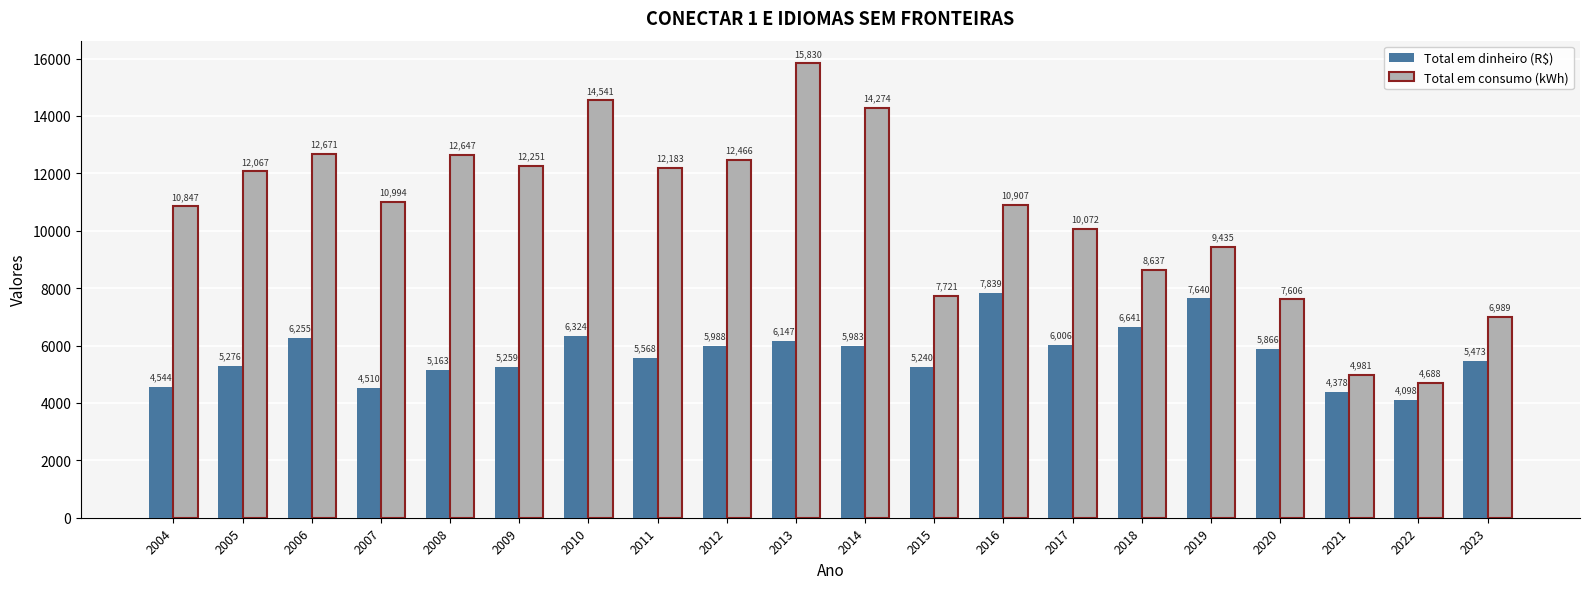

Rank the series at 2005 from highest to lowest value.

Total em consumo (kWh), Total em dinheiro (R$)